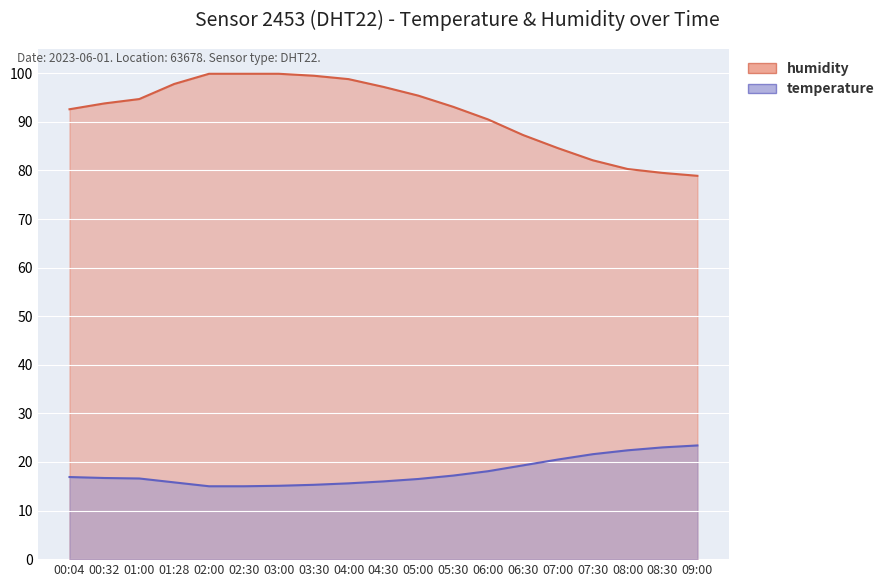

True or false: humidity and temperature intersect in this chart.

False